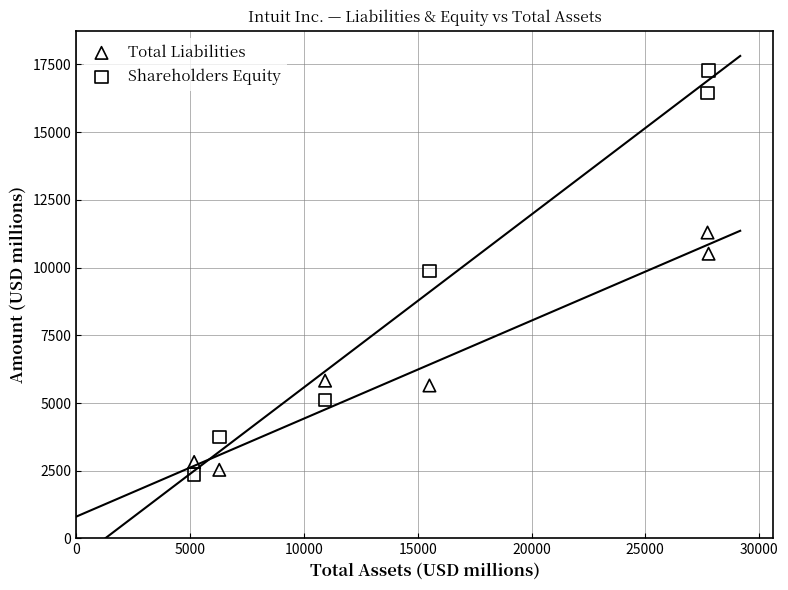

Across all data points, what is the range of X values (max minus min)?

22602